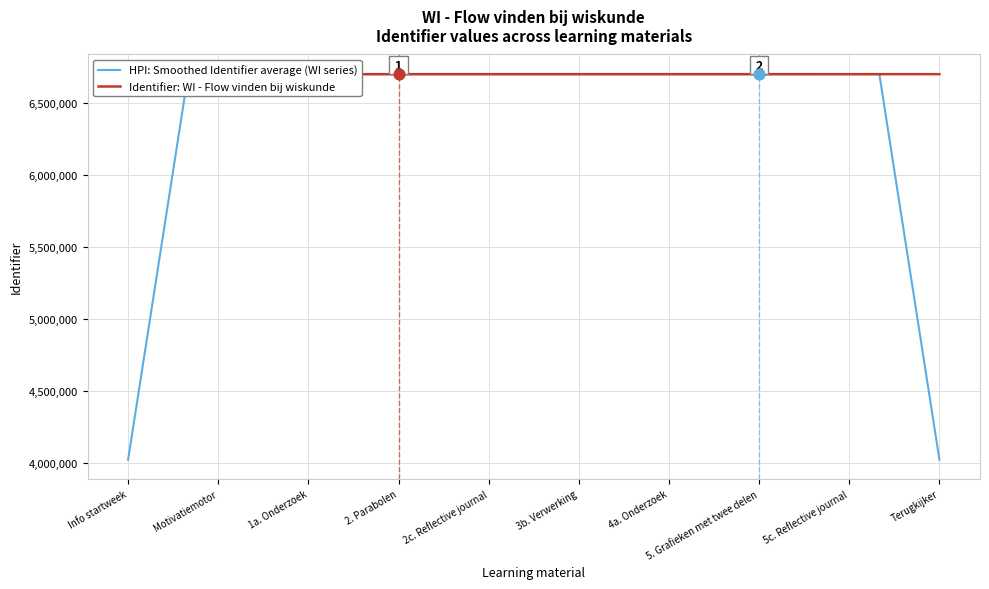

At which category is the sum across all series the highest?

Motivatiemotor